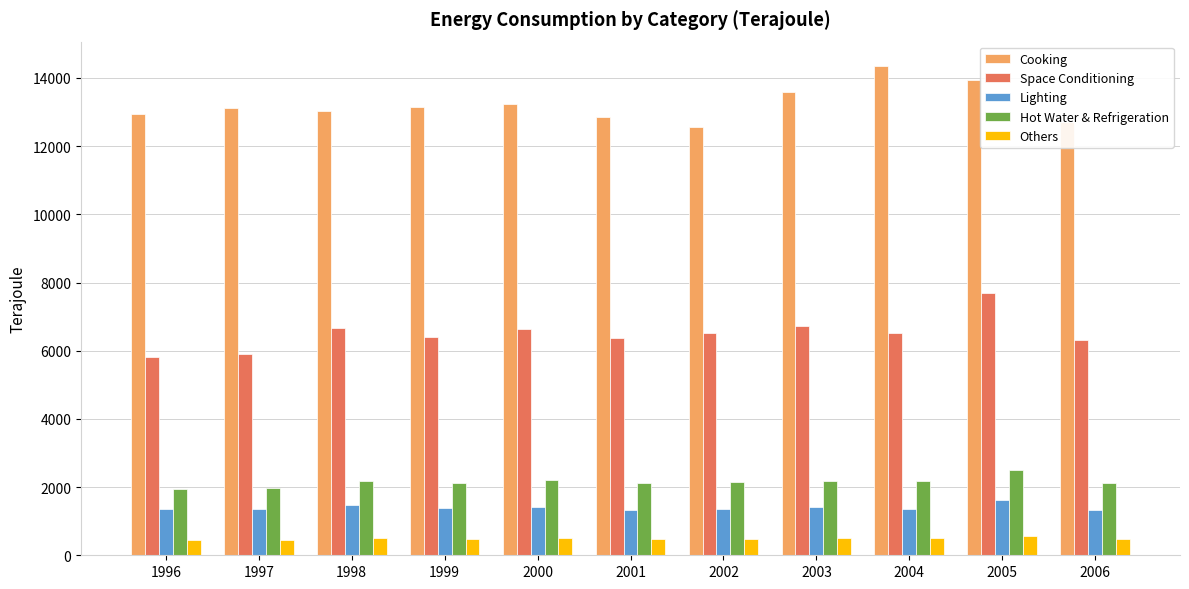

What is the smallest value displayed?

442